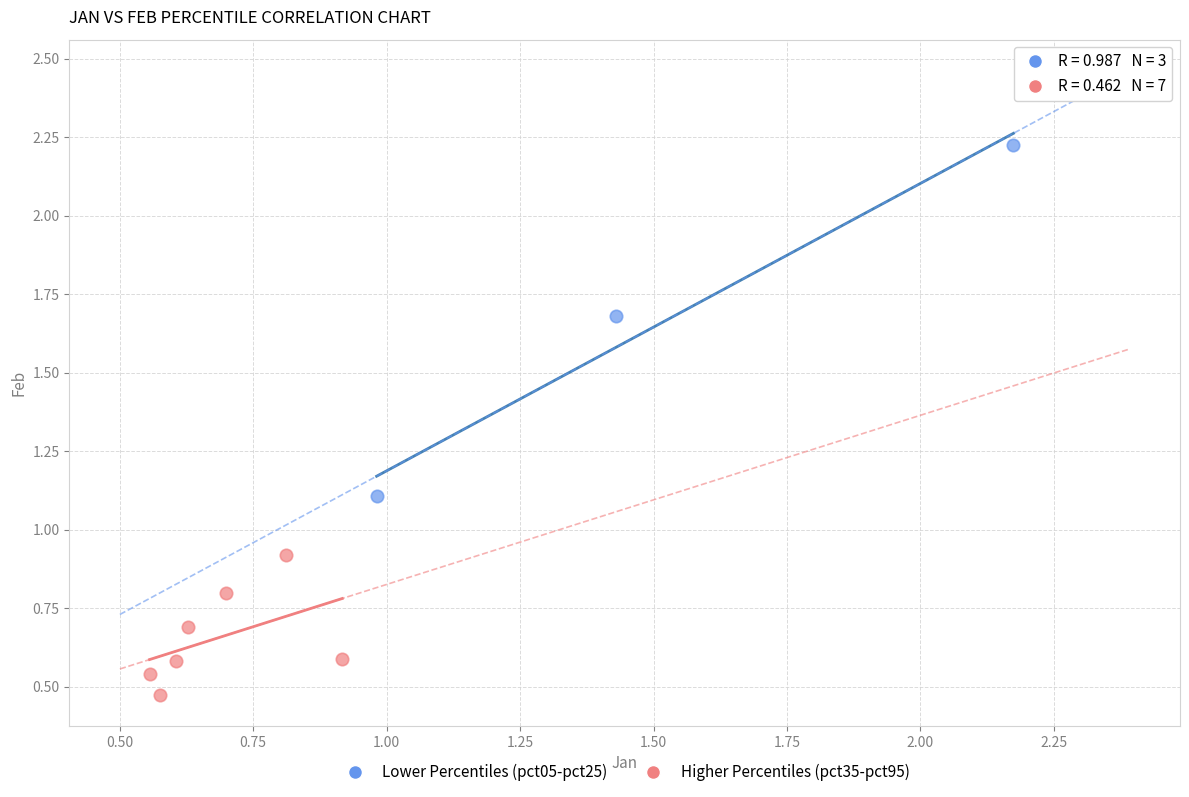

Which series contains the highest Y value?

Lower Percentiles (pct05-pct25)